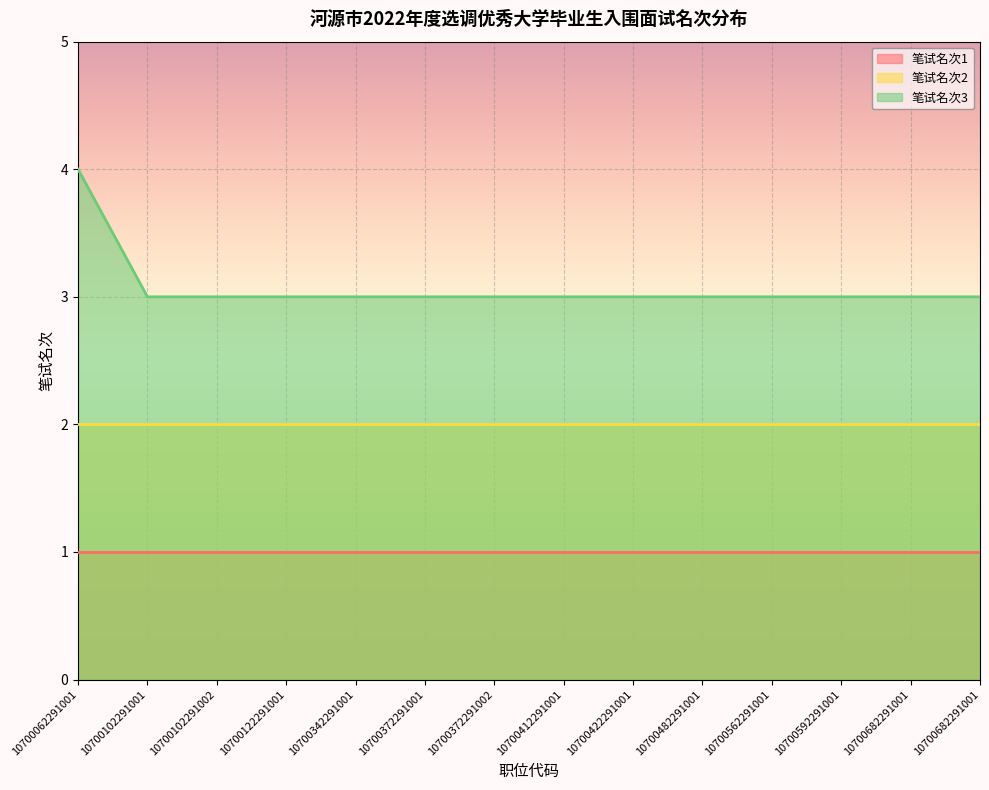

Reading left to right, what are all the values shown in this chart?

笔试名次1: 1	1	1	1	1	1	1	1	1	1	1	1	1	1
笔试名次2: 2	2	2	2	2	2	2	2	2	2	2	2	2	2
笔试名次3: 4	3	3	3	3	3	3	3	3	3	3	3	3	3